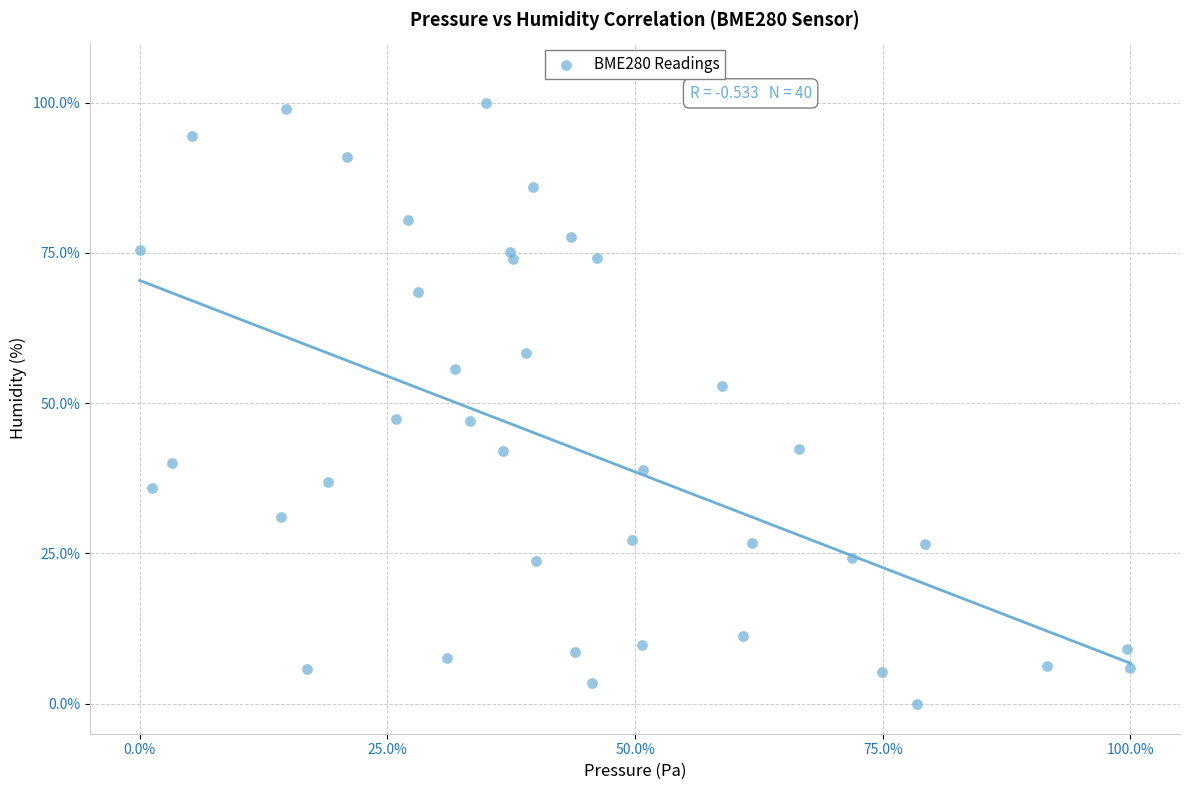

What is the range of X values (max minus min)?

100.0